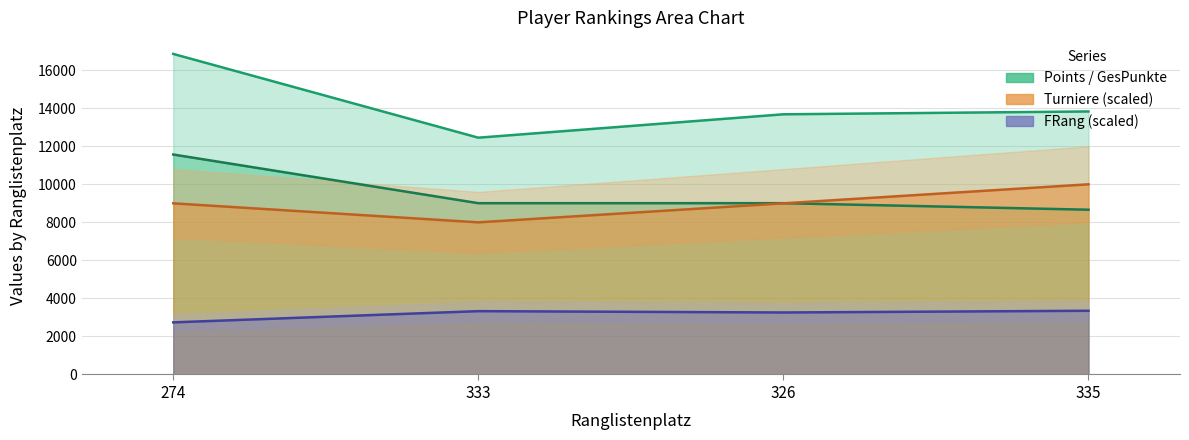

How many interior local valleys does the Turniere series have?

1